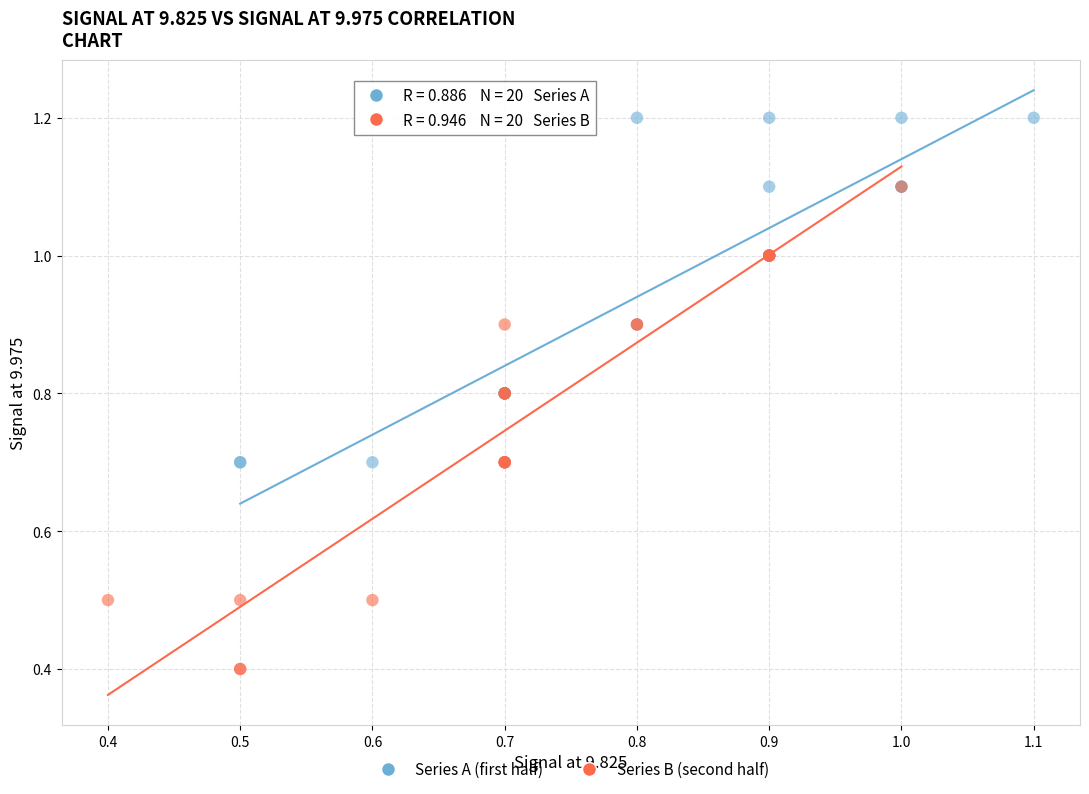

Which series reaches the minimum Y coordinate?

Series B (second half)